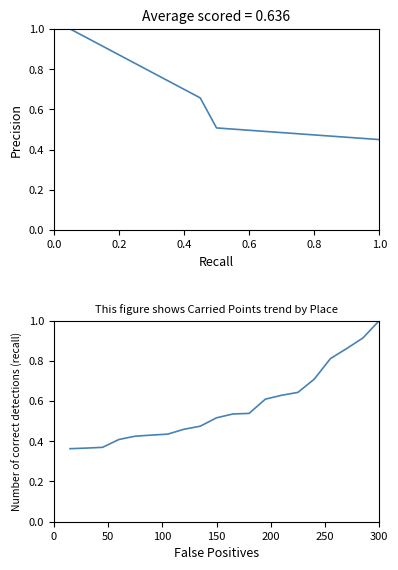

Is the value of Scored Points at 0.6 greater than the value of Carried Points at 18?

No